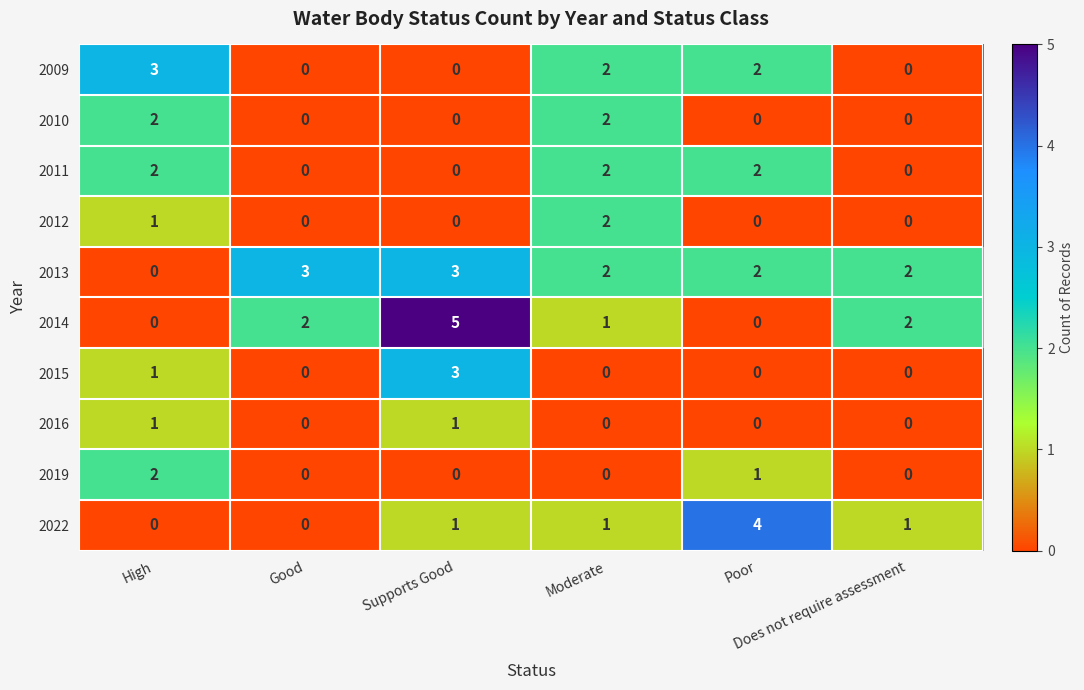

What is the sum of all 2012 values?

3